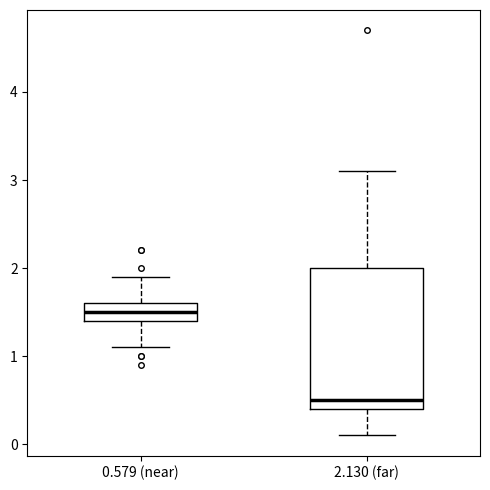

Where is the lower edge of the box for 2.130 (far) on the y-axis? The values are not printed on the chart, so give them approximately, as read against the axis.

0.4